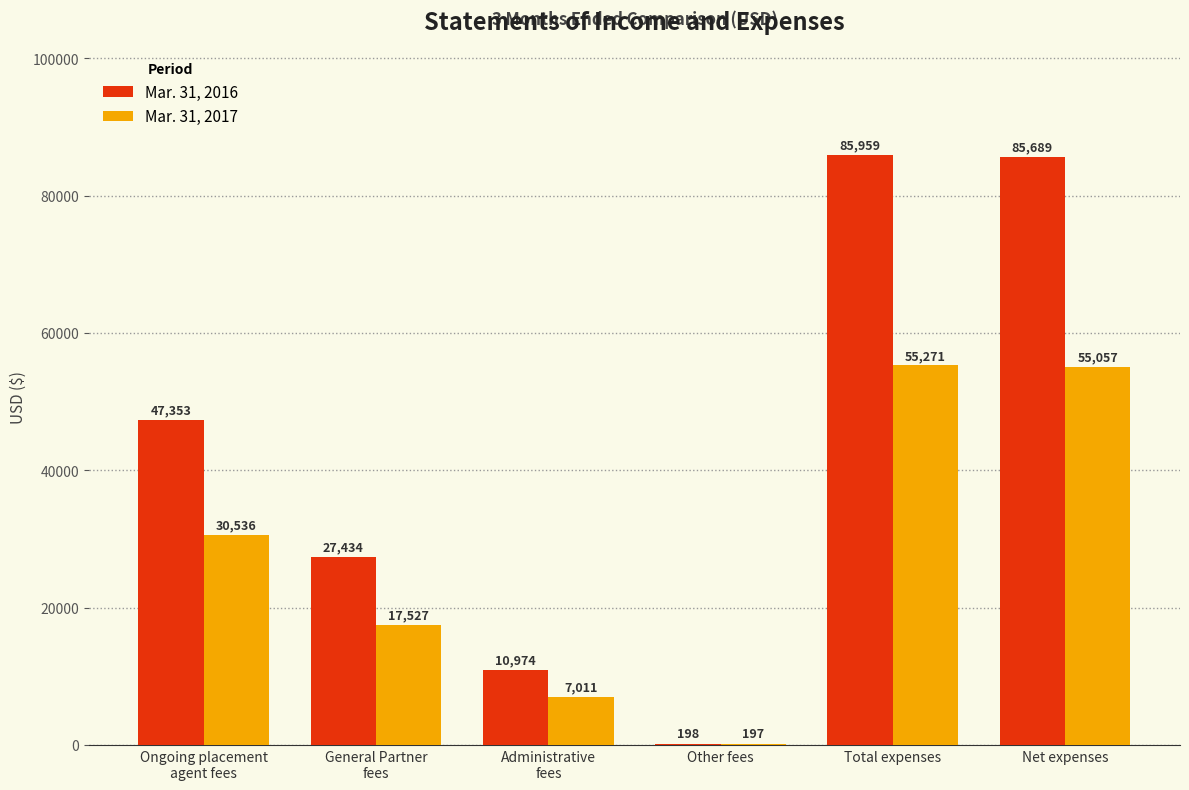

What is the total value across all series at General Partner
fees?

44961